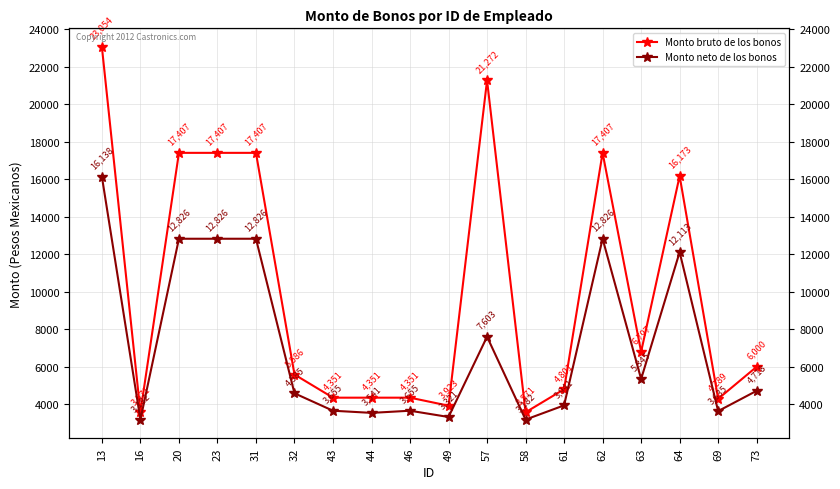

Is it true that Monto neto de los bonos equals 4718.3 at 73?

True